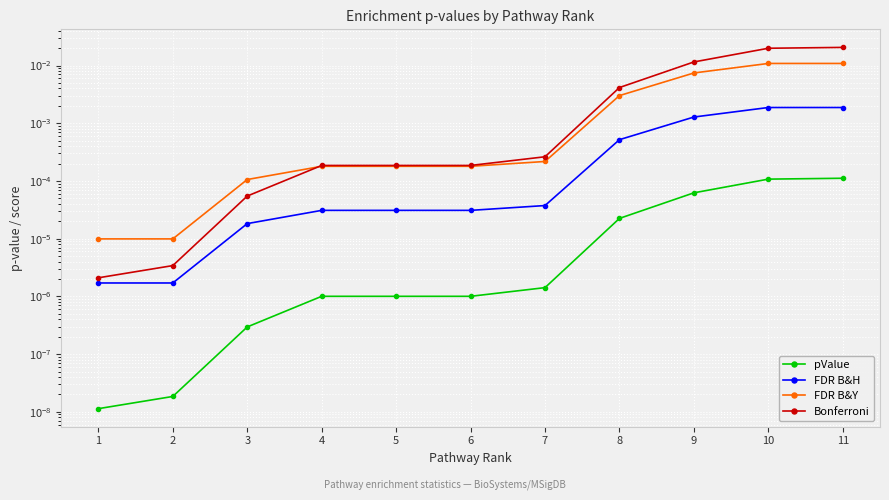

At which category is the sum across all series the highest?

11